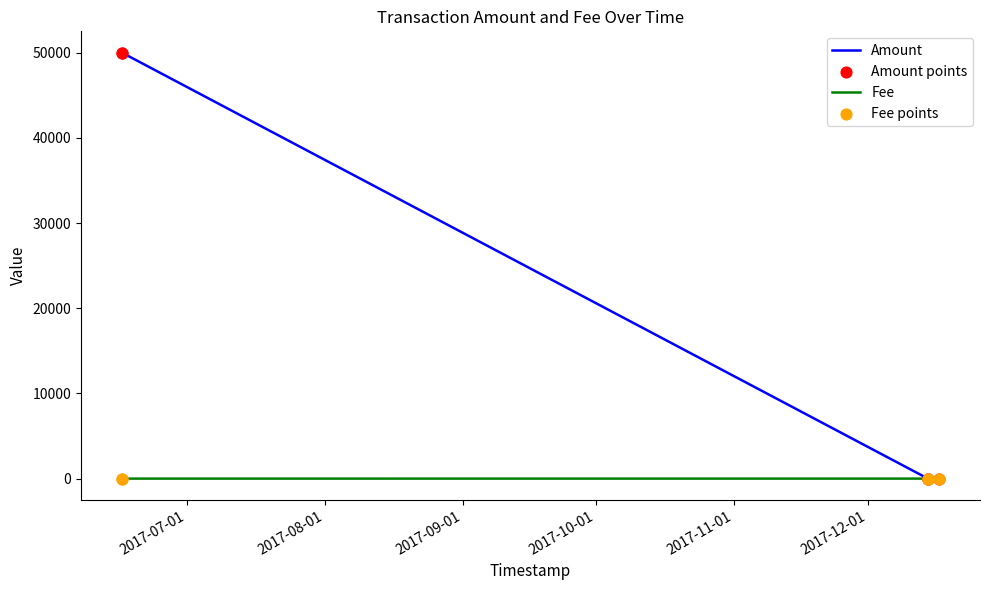

List the series in order of their peak value, lowest first.

Fee, Amount